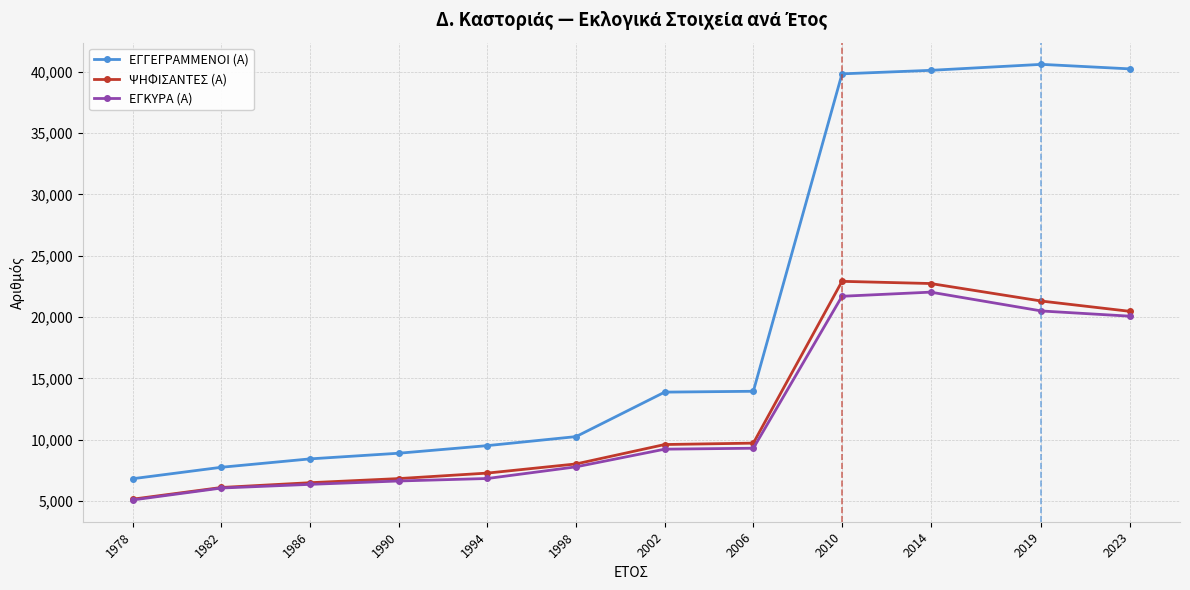

What is the minimum value shown in the chart?

5095